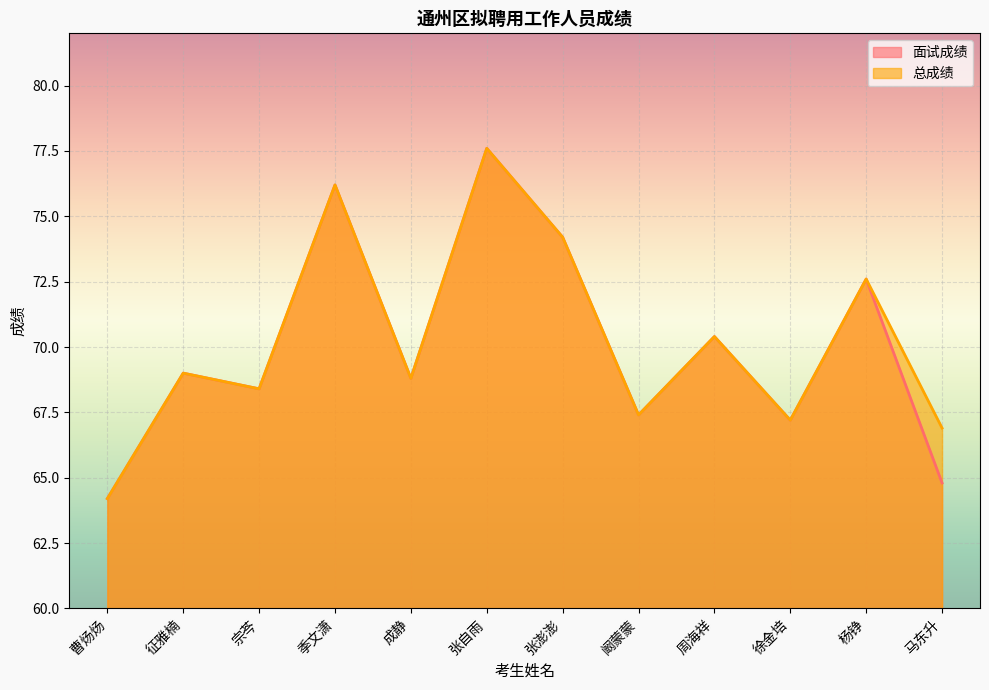

The value of 面试成绩 at 张自雨 is 77.6. True or false?

True